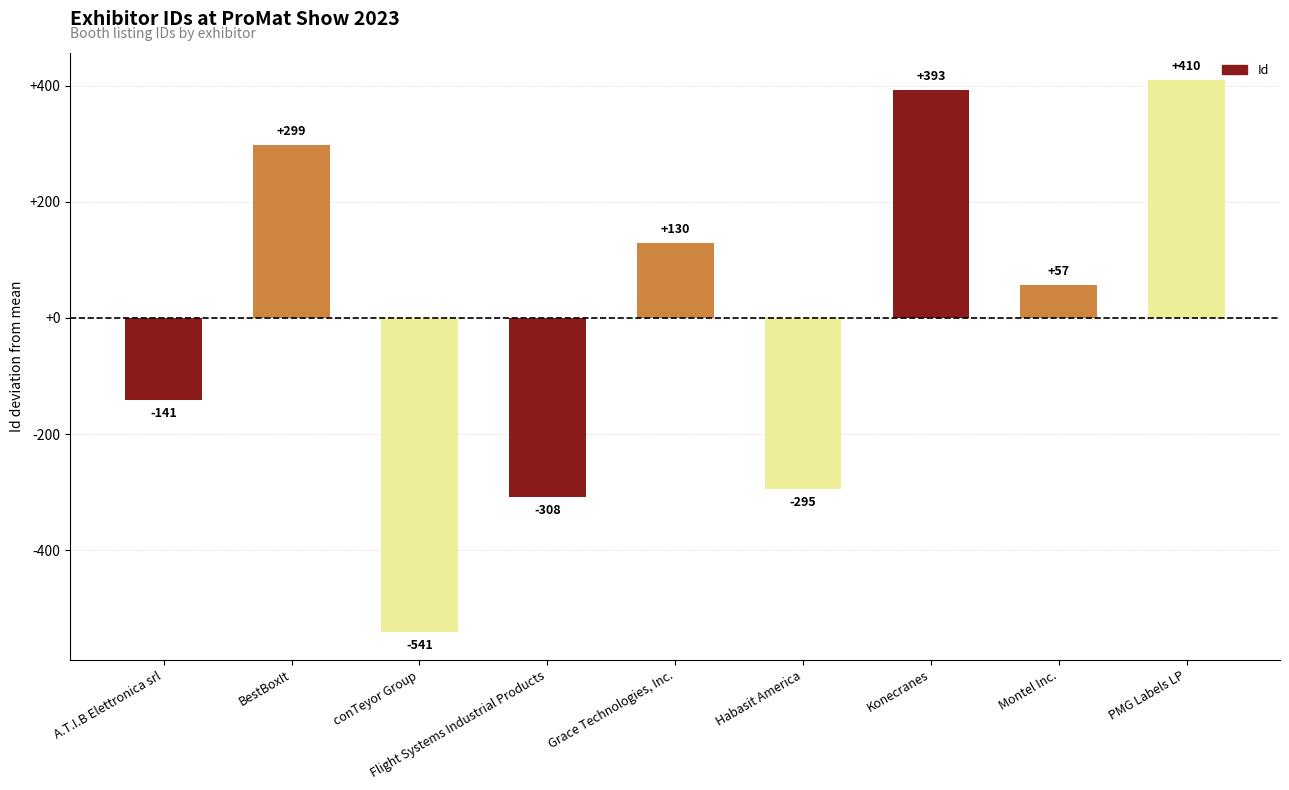

How many data points does each series have?

9